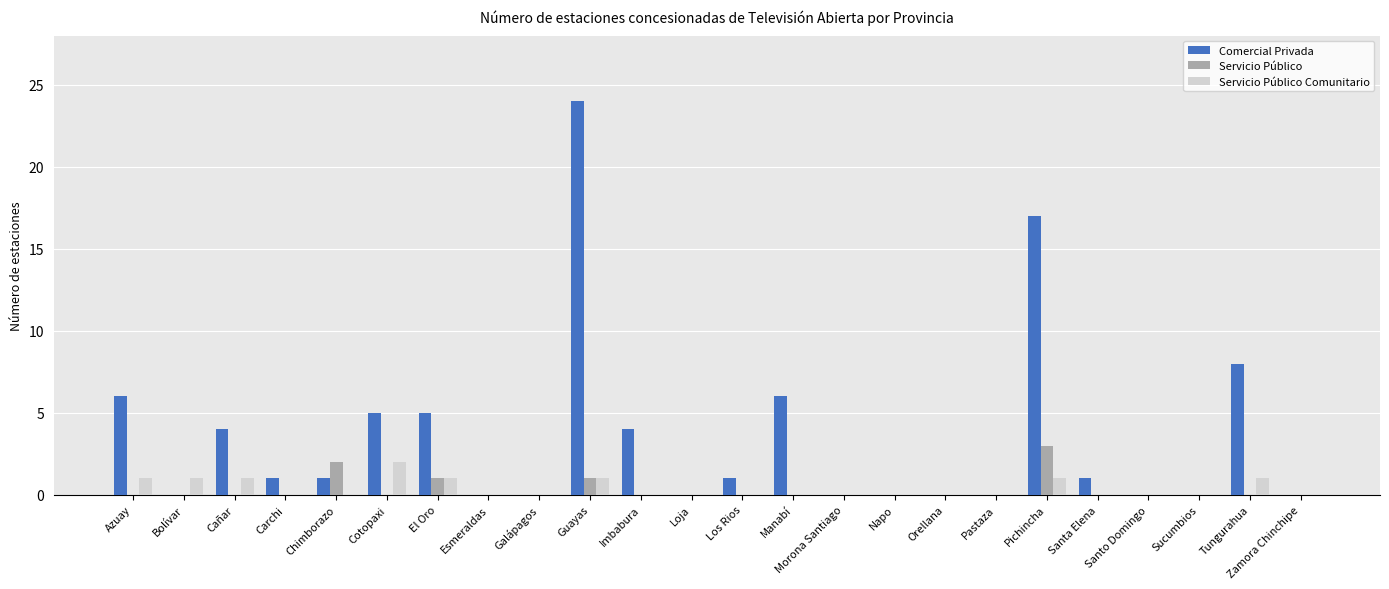

What is the sum of the Comercial Privada values at Pastaza and Guayas?

24